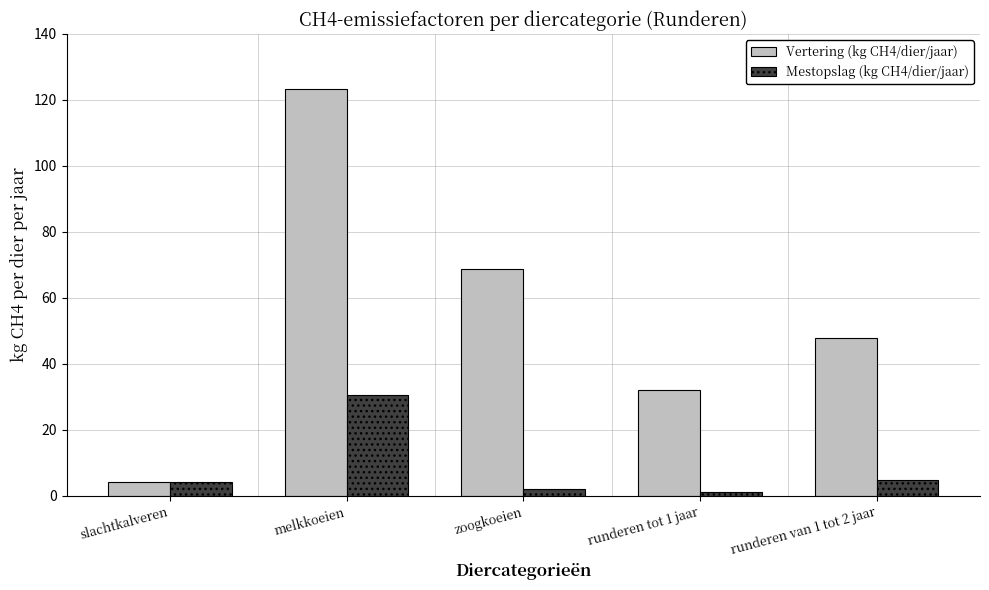

At which label does Vertering (kg CH4/dier/jaar) reach its peak?

melkkoeien